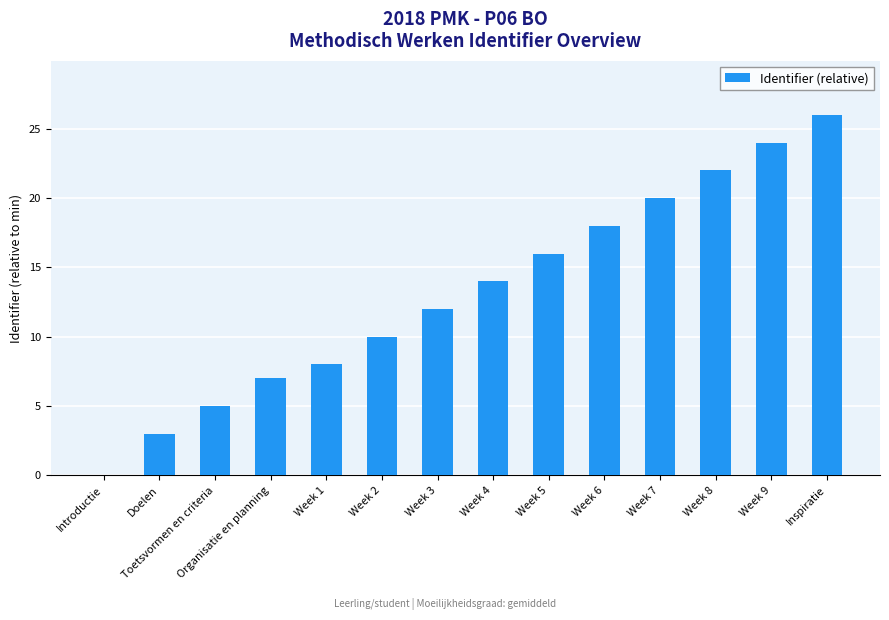

Are the bars horizontal?

No